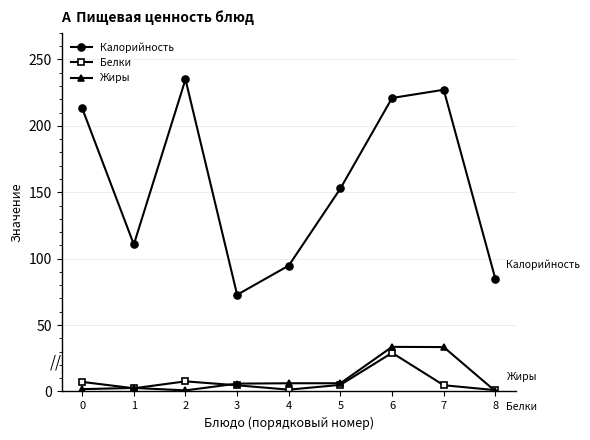

True or false: Белки and Калорийность cross at least once.

False